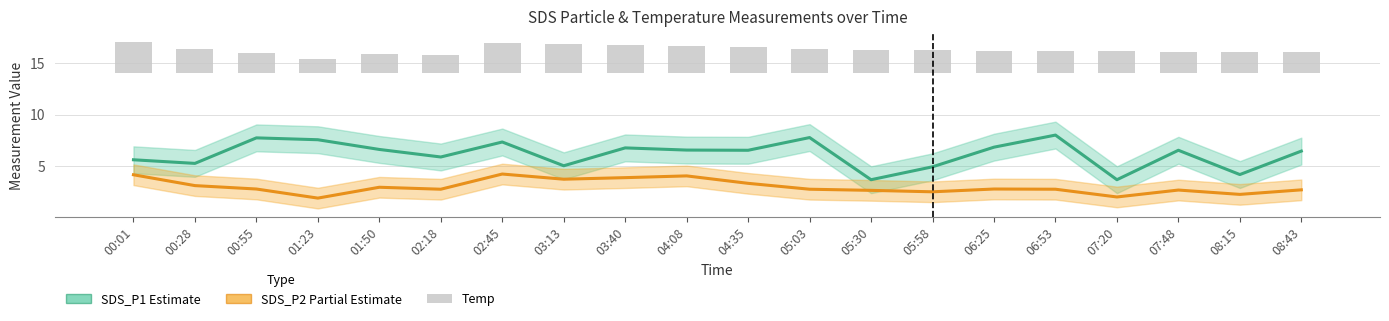

What position from the right is 08:43?

1